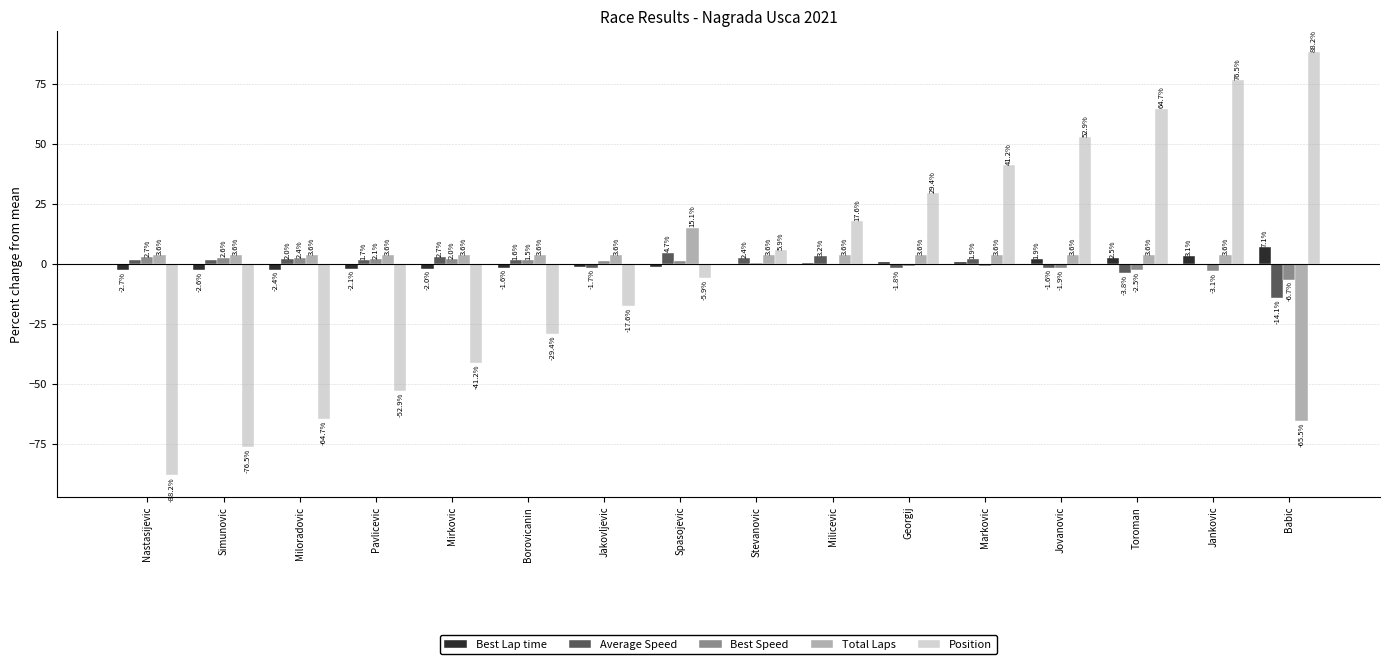

Does the chart contain stacked bars?

No